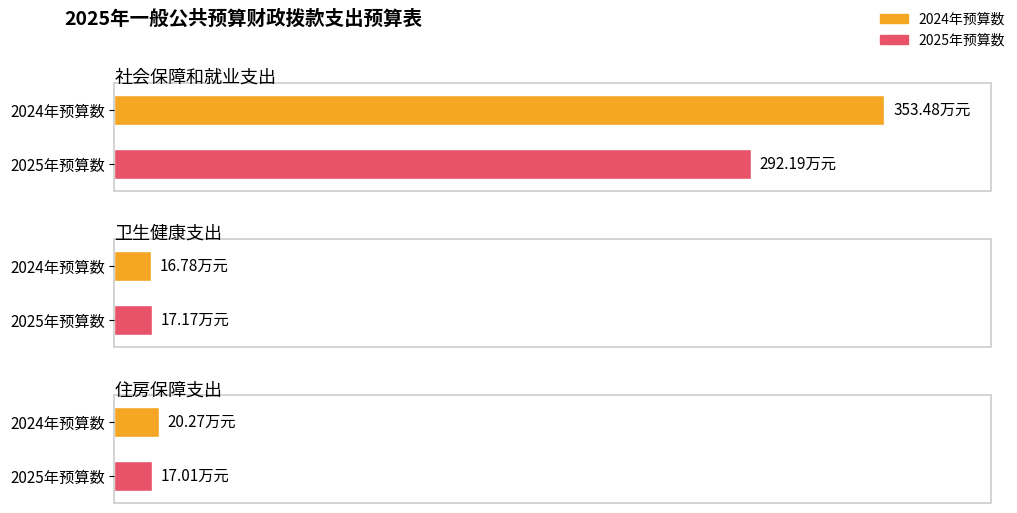

Rank the series by their average value, from highest to lowest.

2024年预算数, 2025年预算数